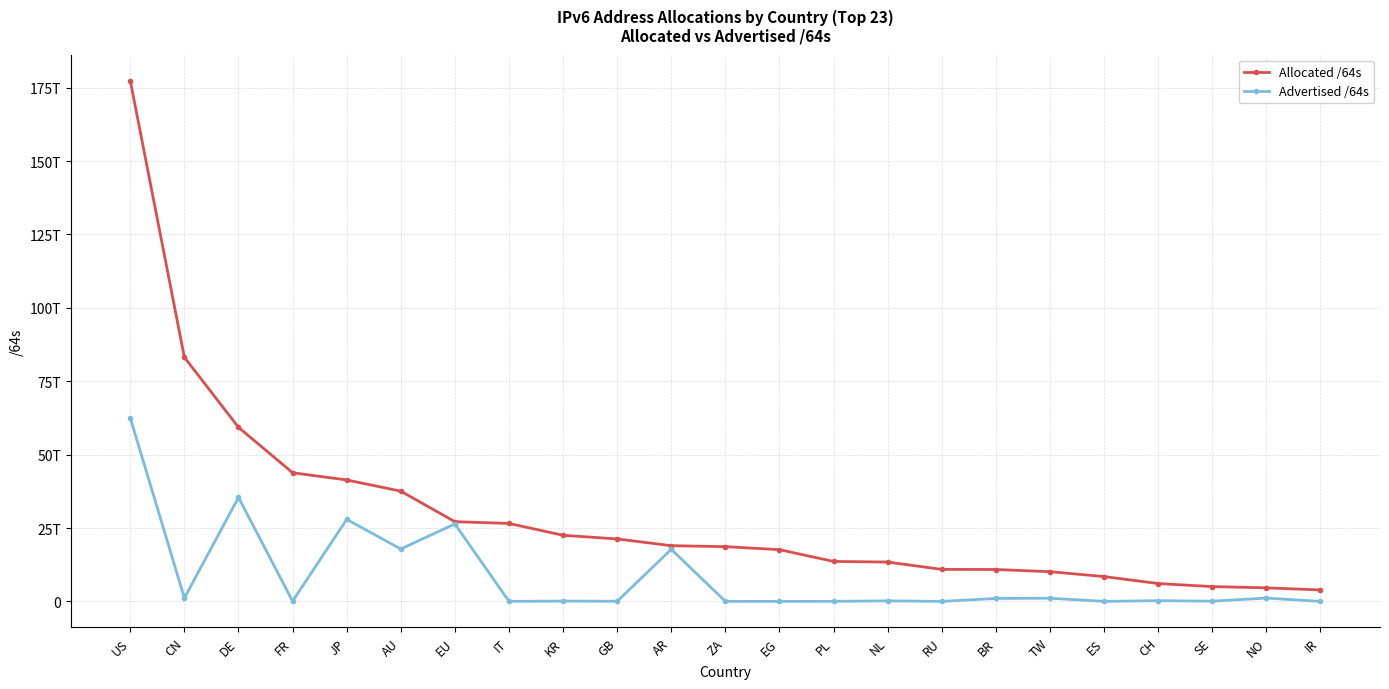

Which series has the largest total across all categories?

Allocated /64s